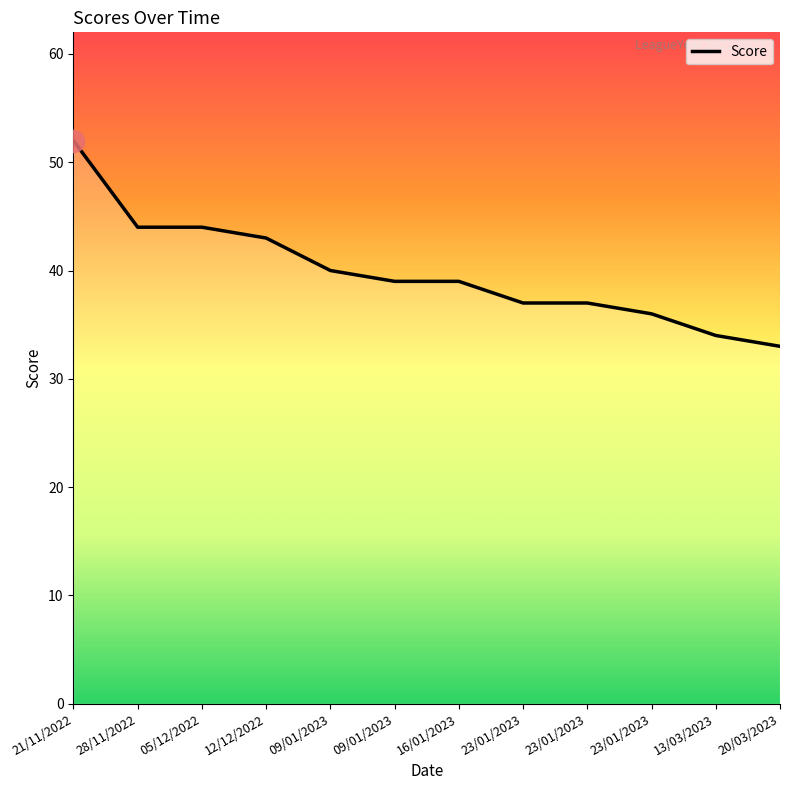

Is this an area chart (filled region under the line)?

Yes